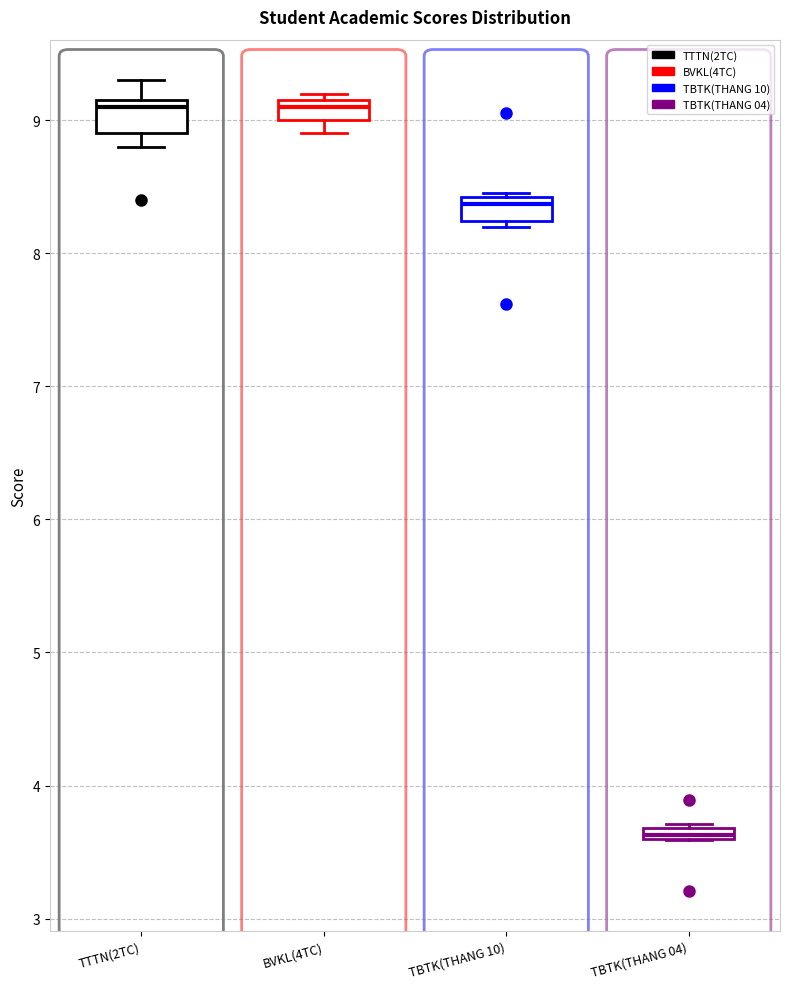

Which box's median line is the lowest?

TBTK(THANG 04)